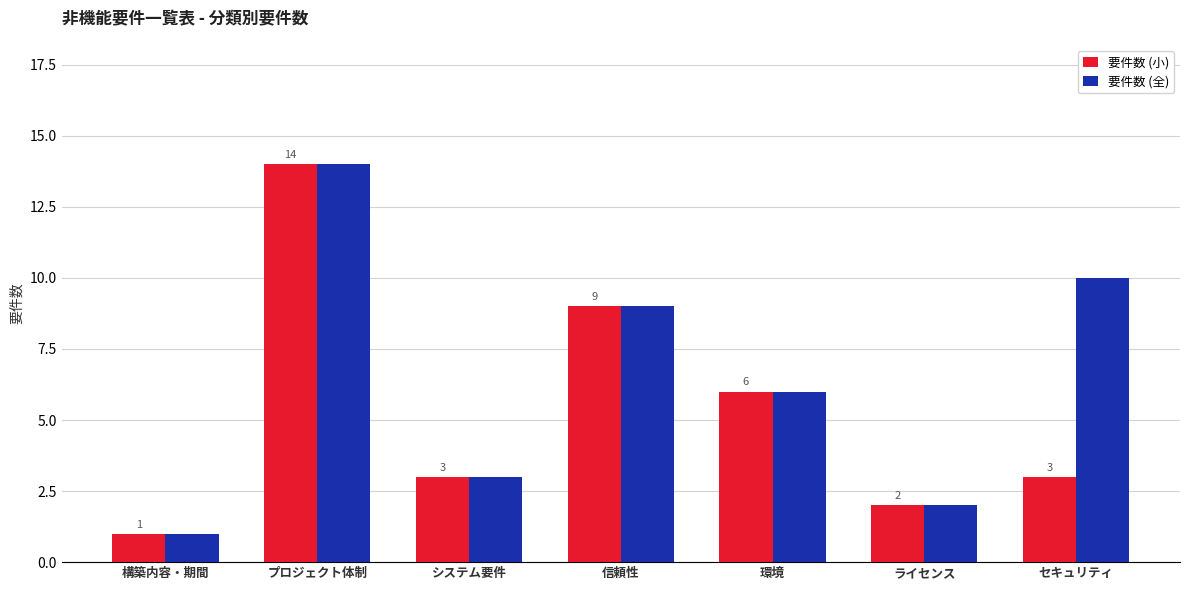

At which label does 要件数 (小) first exceed 3?

プロジェクト体制